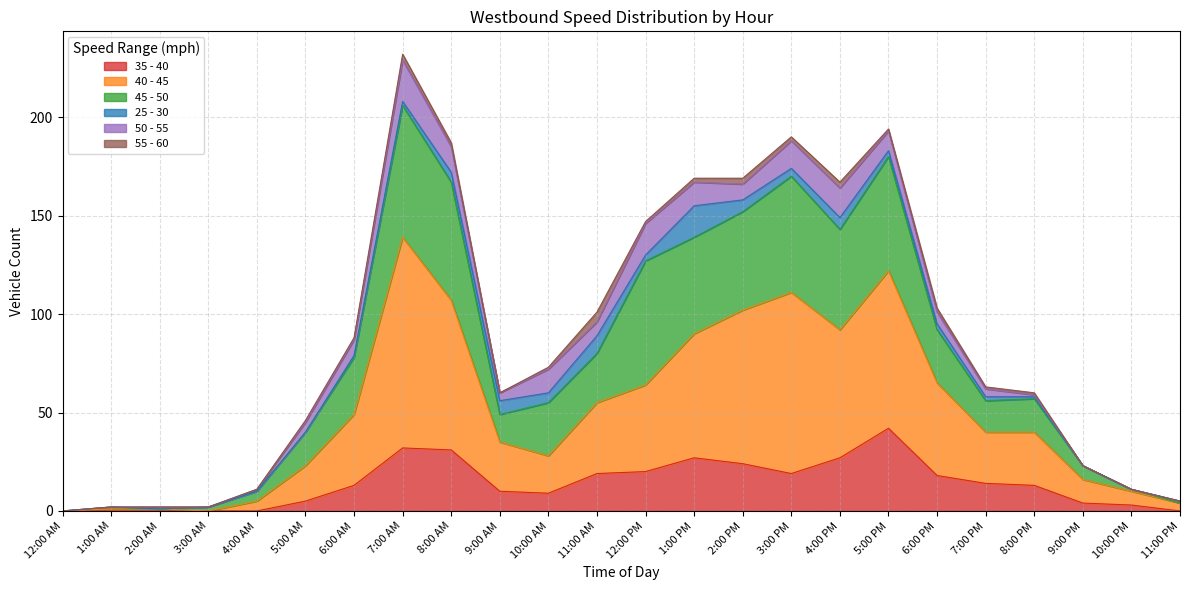

True or false: 35 - 40 has a value of 0 at 12:00 AM.

True